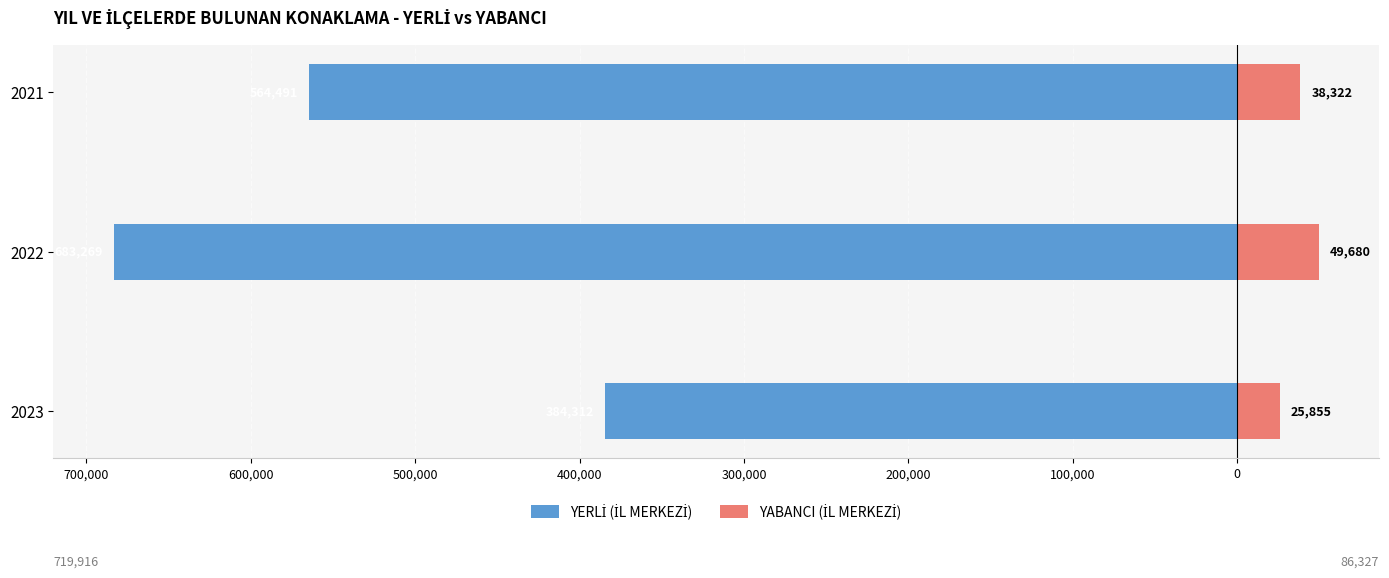

What are all the series names shown in the legend?

YERLİ (İL MERKEZİ), YABANCI (İL MERKEZİ)